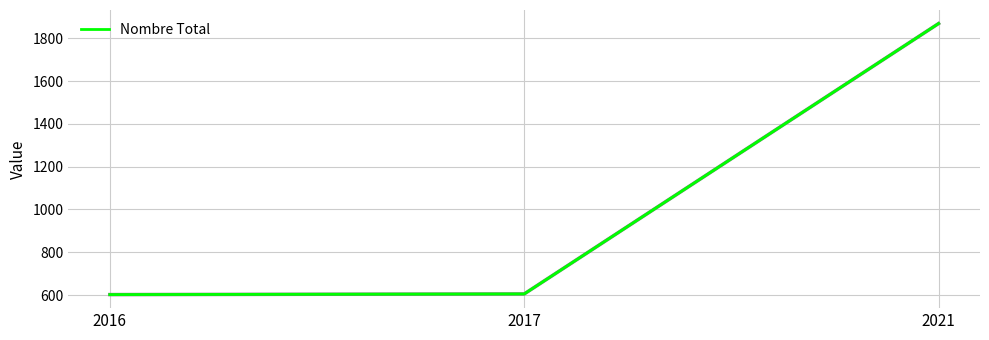

What is the sum of the values at 2017 and 2016?

1207